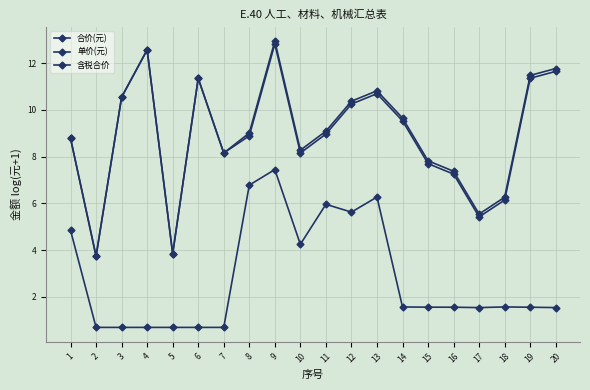

How many series are shown in this chart?

3